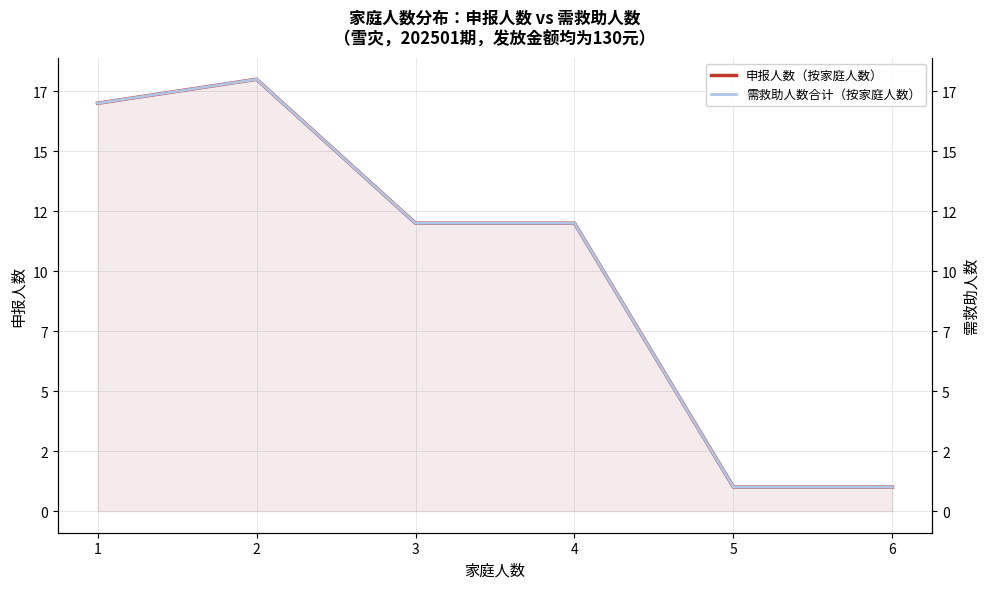

At which category is the sum across all series the highest?

2